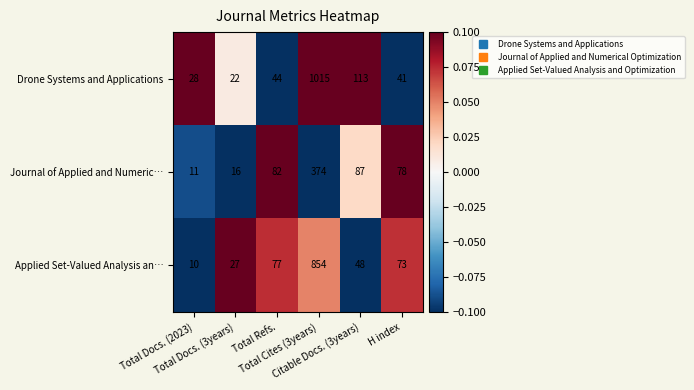

What is the greatest value displayed?

1015